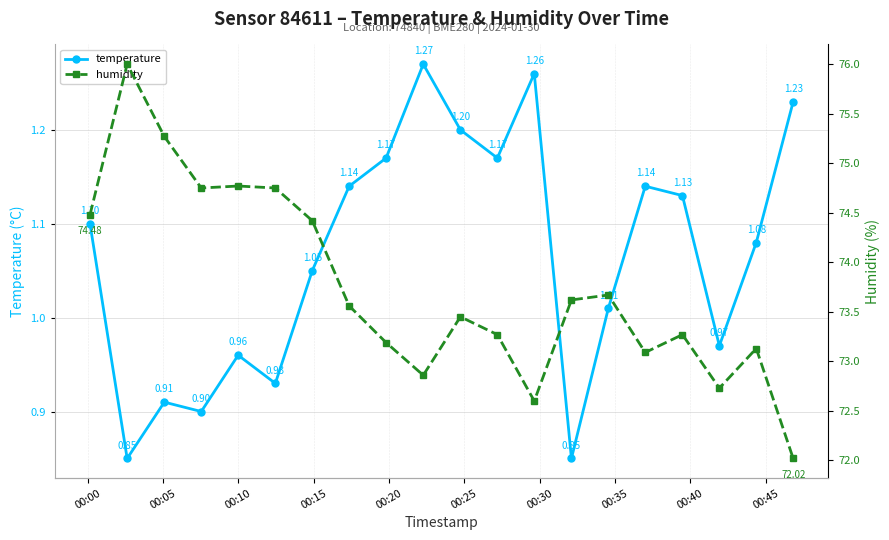

True or false: temperature has more than 0 interior local peaks.

True